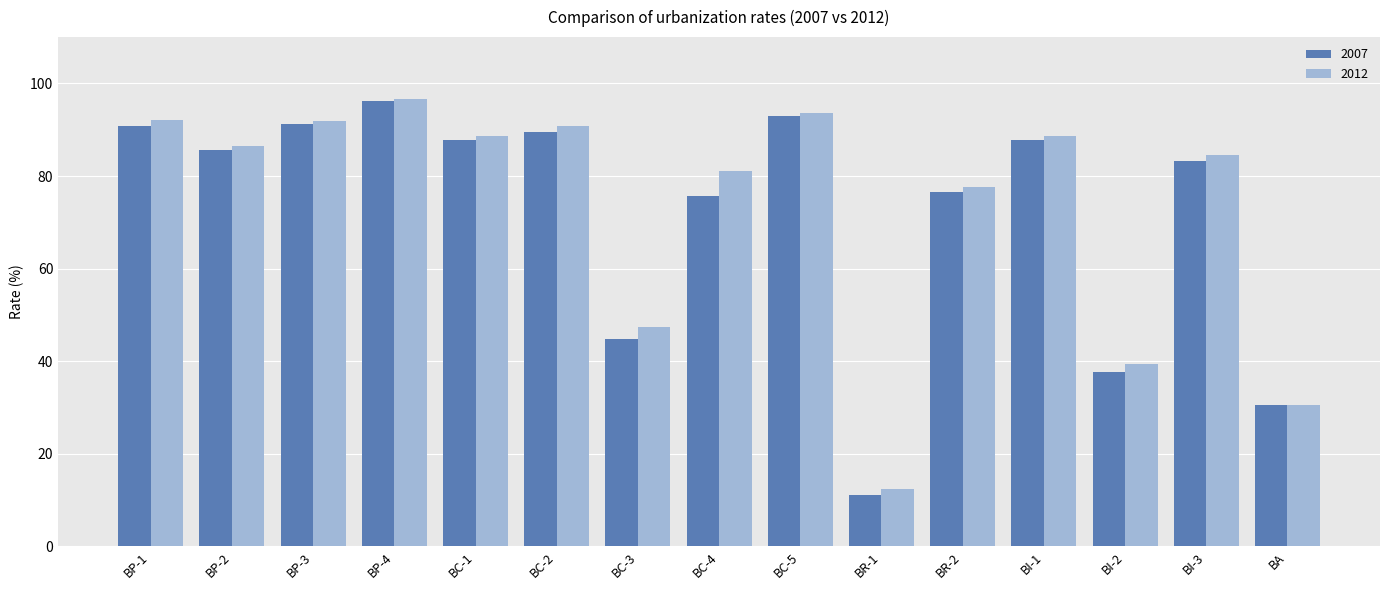

At BP-1, list the series in order from largest to smallest.

2012, 2007